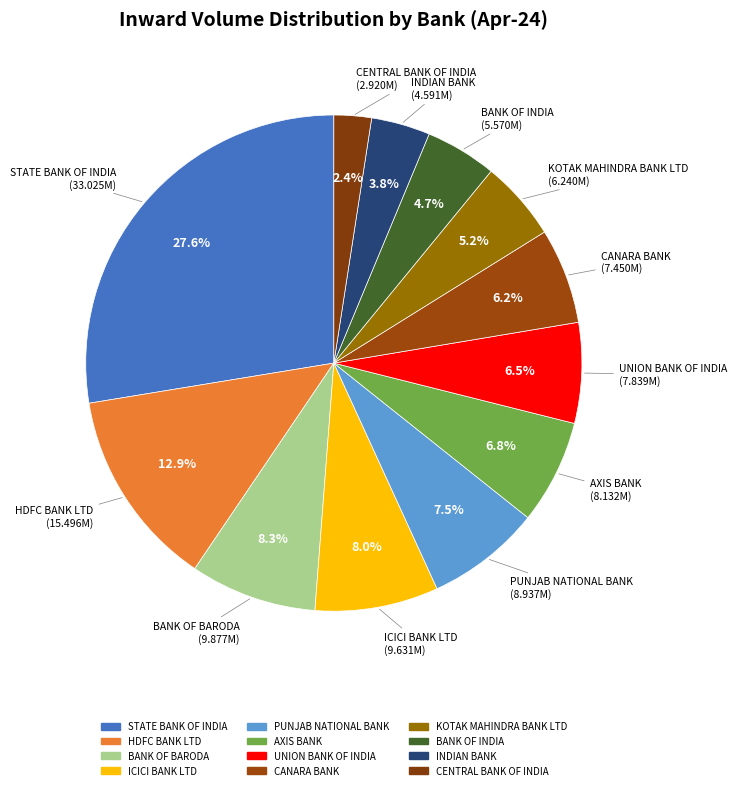

Rank the categories by value from lowest to highest.

CENTRAL BANK OF INDIA, INDIAN BANK, BANK OF INDIA, KOTAK MAHINDRA BANK LTD, CANARA BANK, UNION BANK OF INDIA, AXIS BANK, PUNJAB NATIONAL BANK, ICICI BANK LTD, BANK OF BARODA, HDFC BANK LTD, STATE BANK OF INDIA